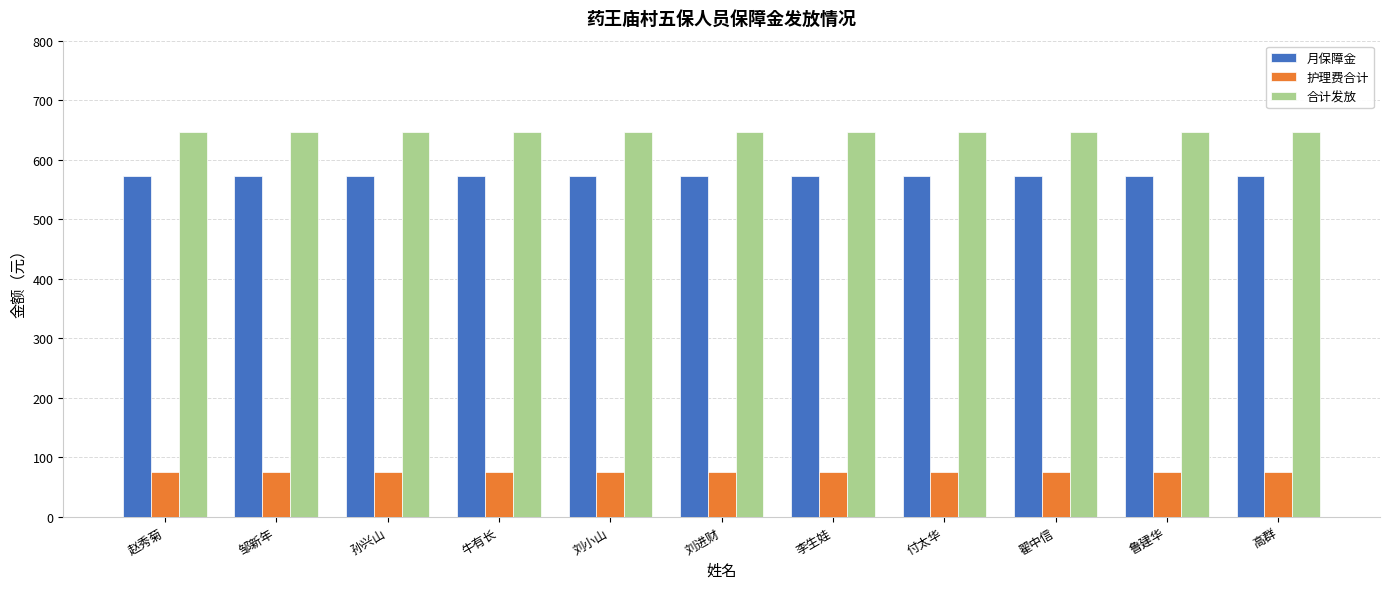

What is the difference between the highest and lowest values at 赵秀菊?

572